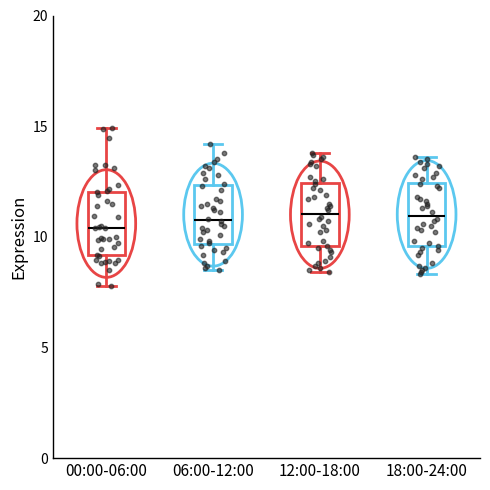

Where is the upper edge of the box for 06:00-12:00 on the y-axis? The values are not printed on the chart, so give them approximately, as read against the axis.

12.5